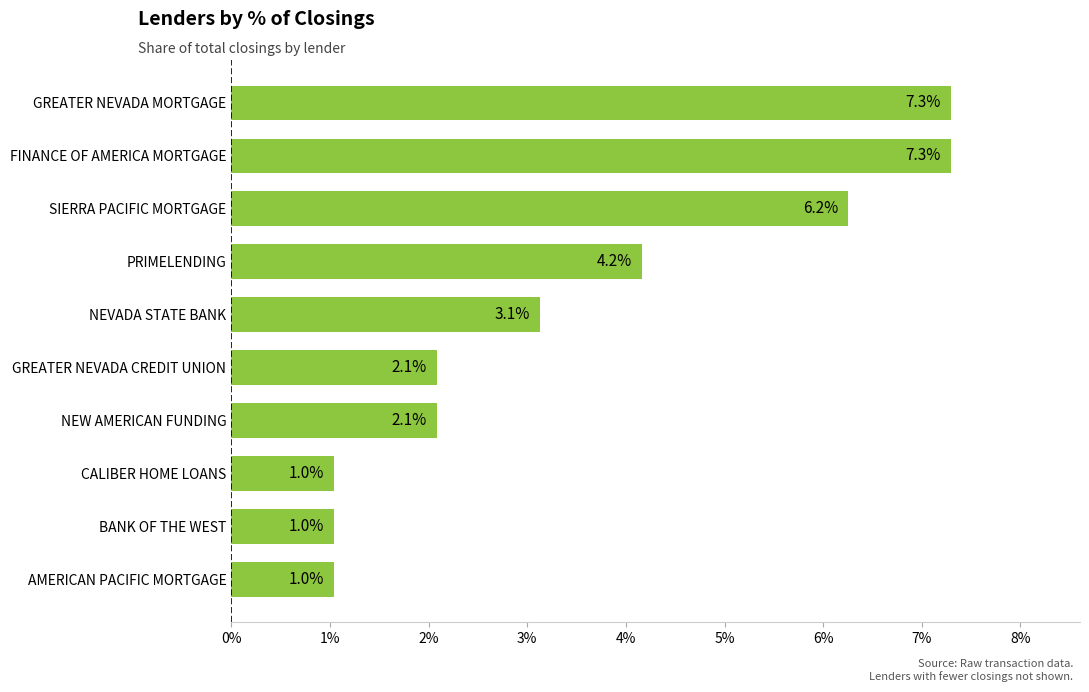

Does the chart contain any negative values?

No